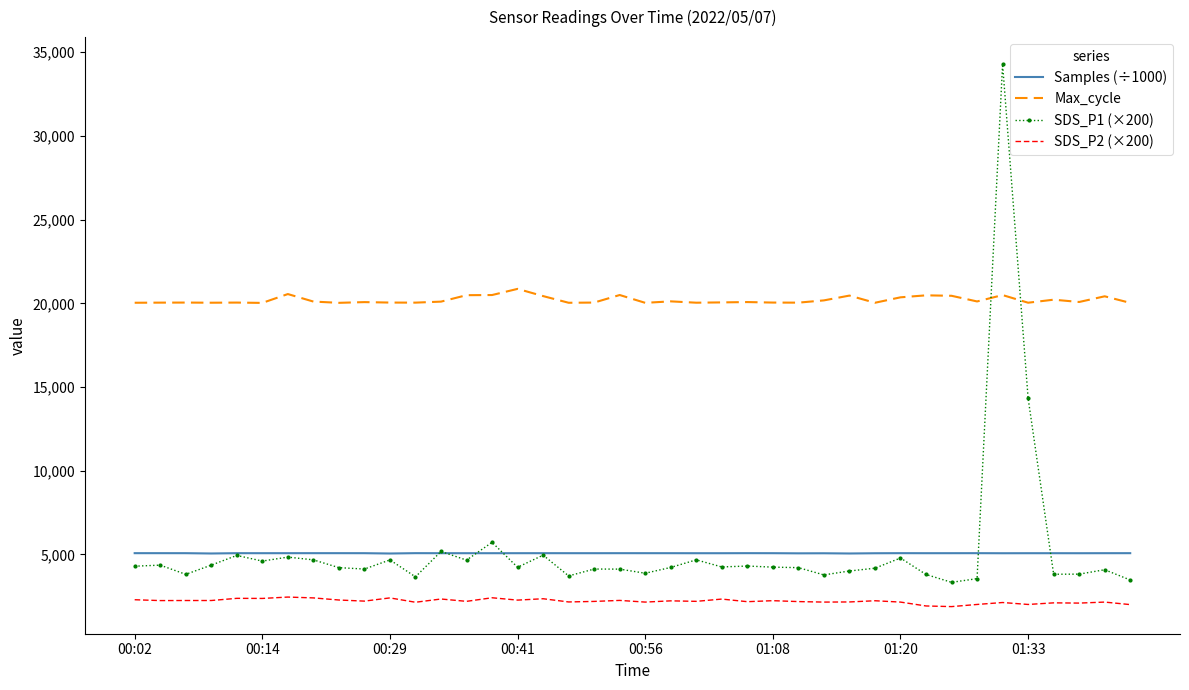

What is the maximum value shown in the chart?

34286.0